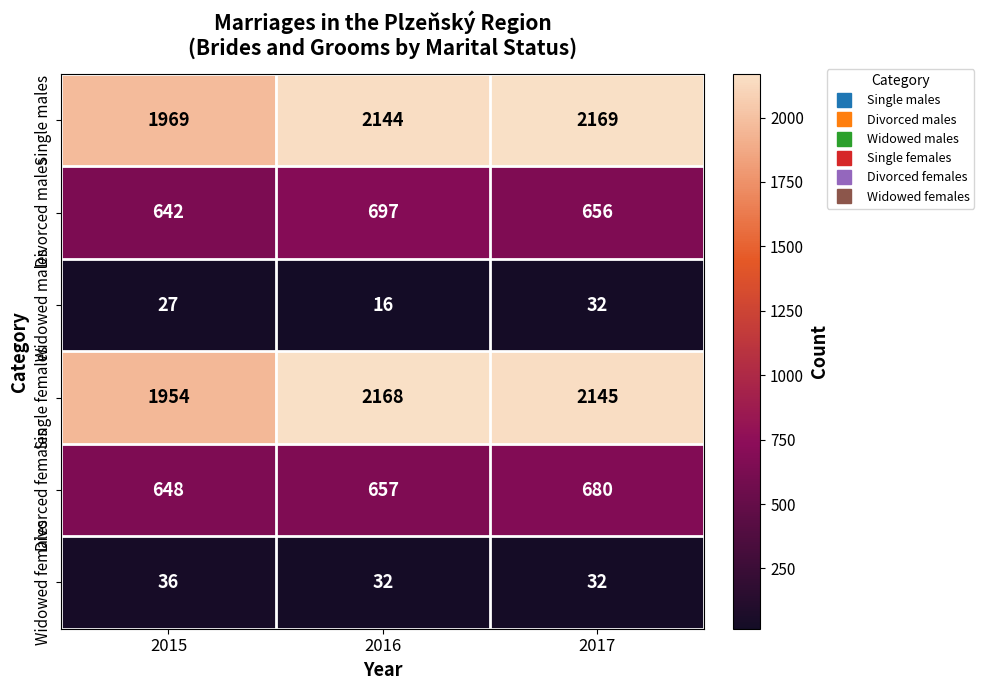

Is it true that Widowed females equals 13 at 2017?

False